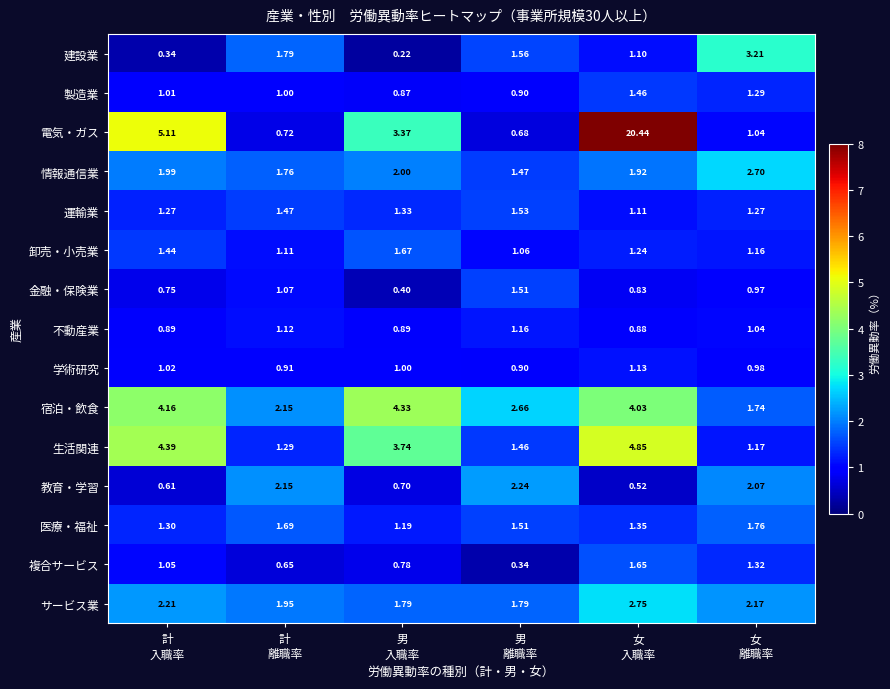

Which series has the largest total across all categories?

電気・ガス